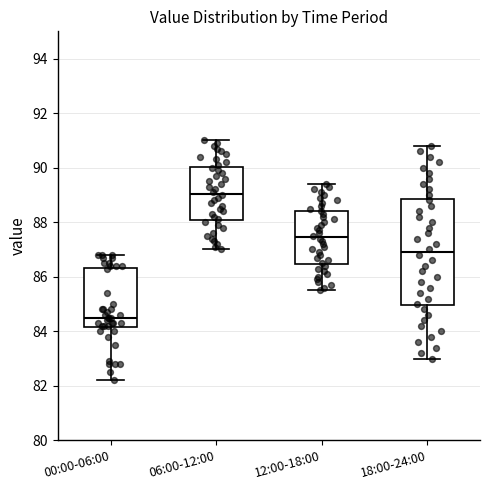

Which box has the lowest median line?

00:00-06:00